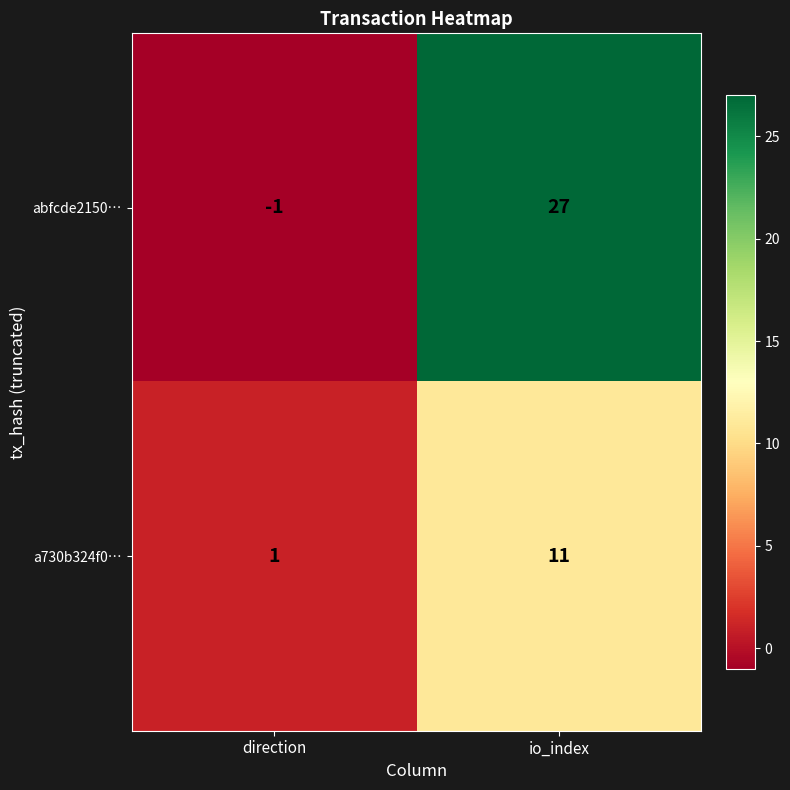

What is the total value across all series at io_index?

38